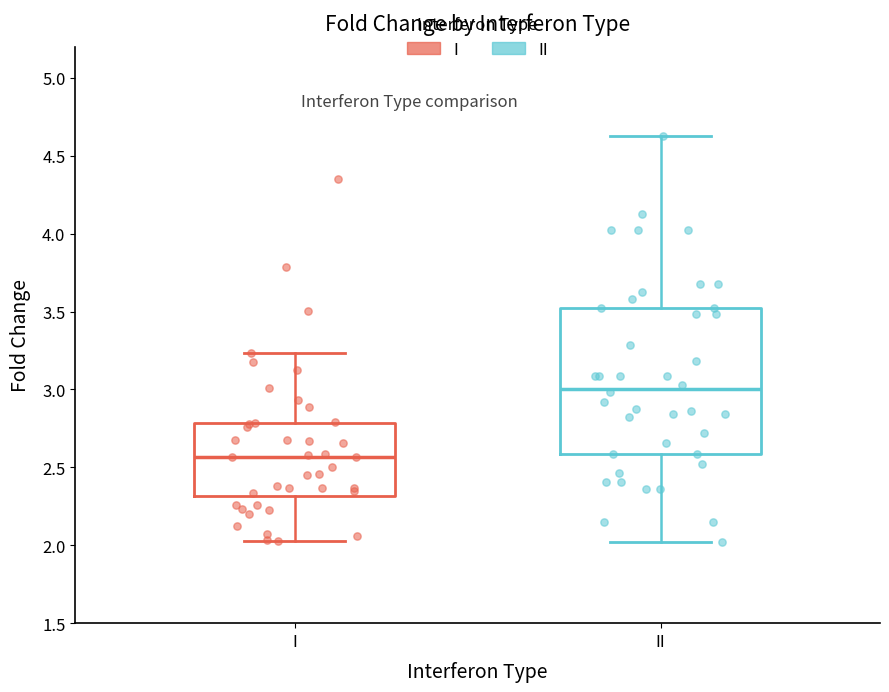

Comparing the boxes themselves (not the whiskers), which one is the tallest?

II